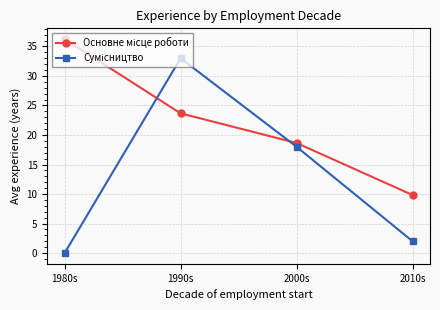

What position from the left is 2010s?

4